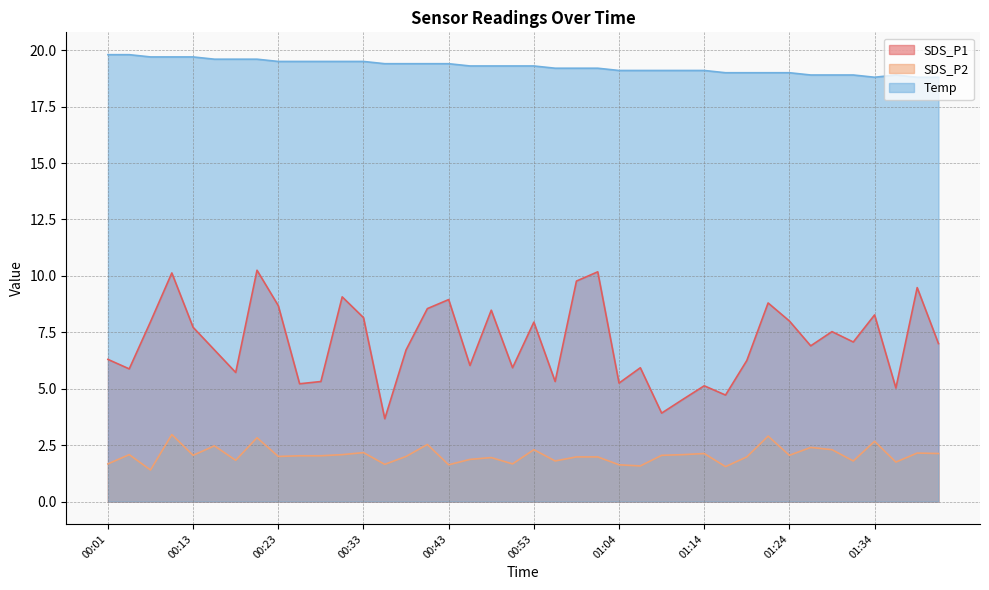

At which label does SDS_P1 first exceed 7?

00:09